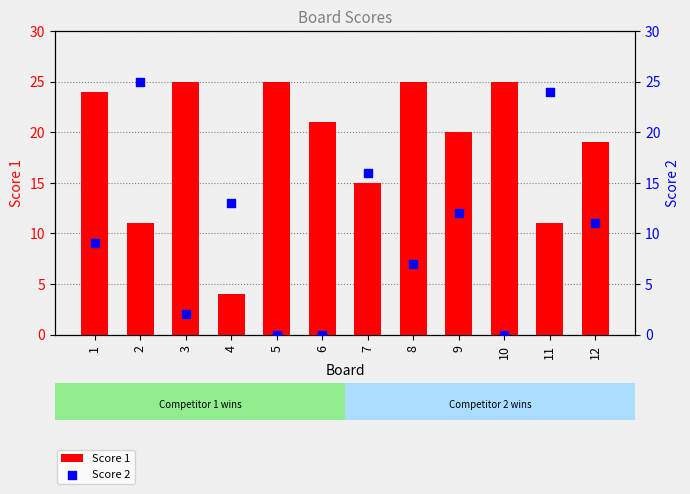

Is the value of Score 2 at 12 greater than the value of Score 1 at 6?

No